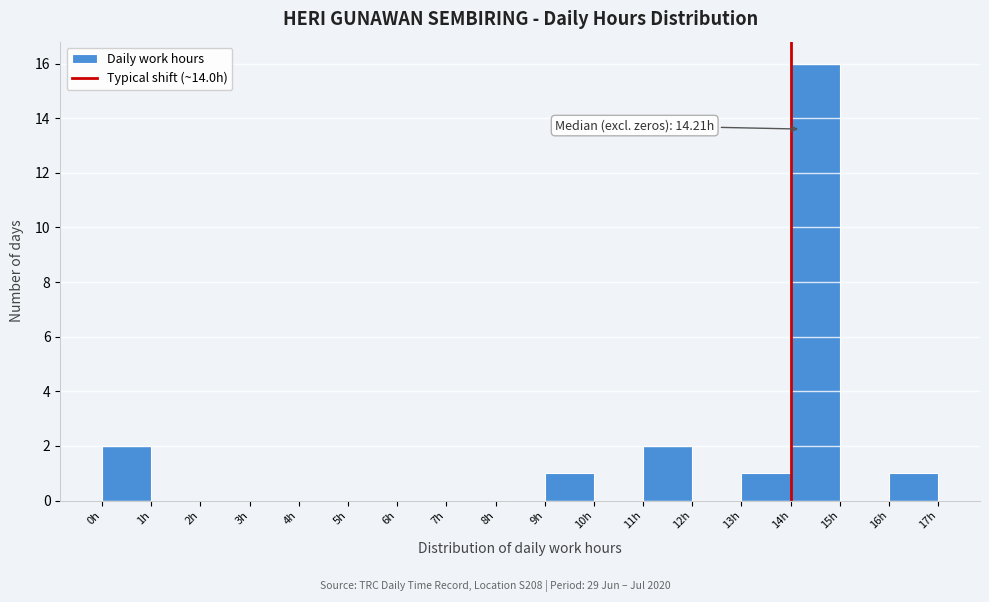

Over which range of the x-axis is the bar tallest?

14 to 15